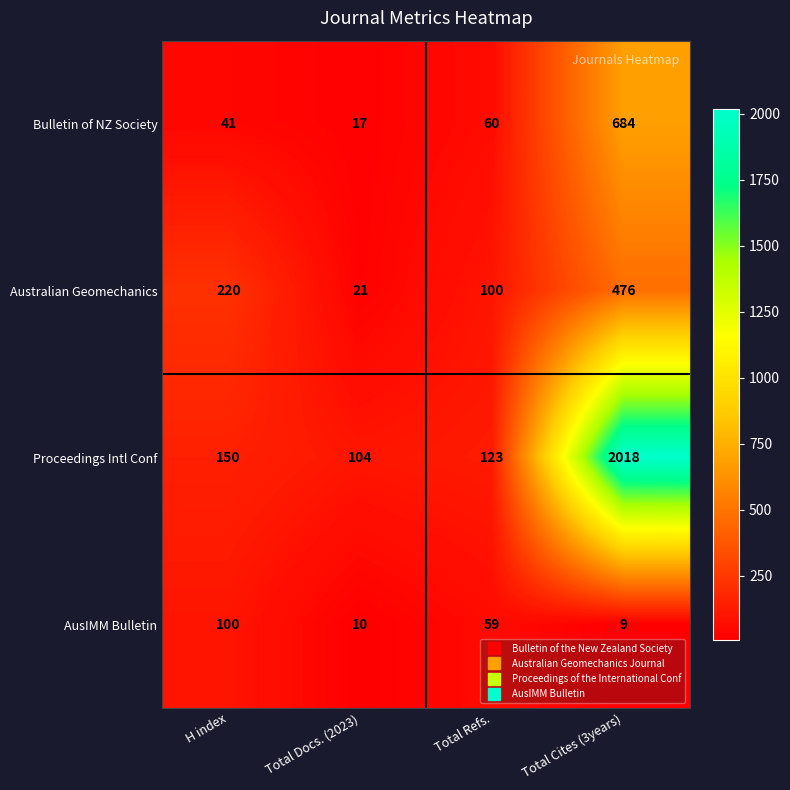

What is the maximum value for Proceedings Intl Conf?

2018